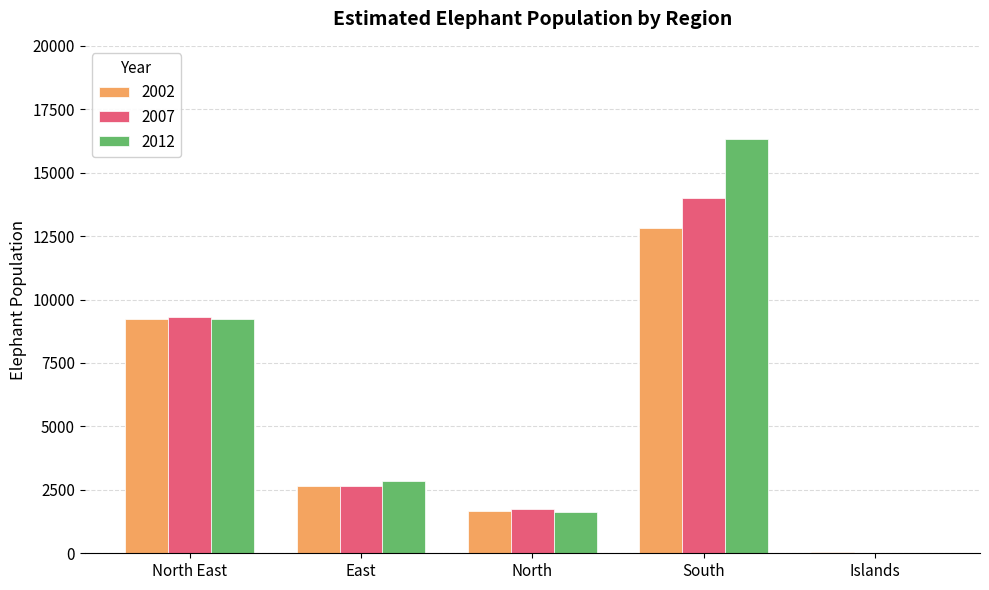

True or false: 2012 has a value of 1637 at North.

True